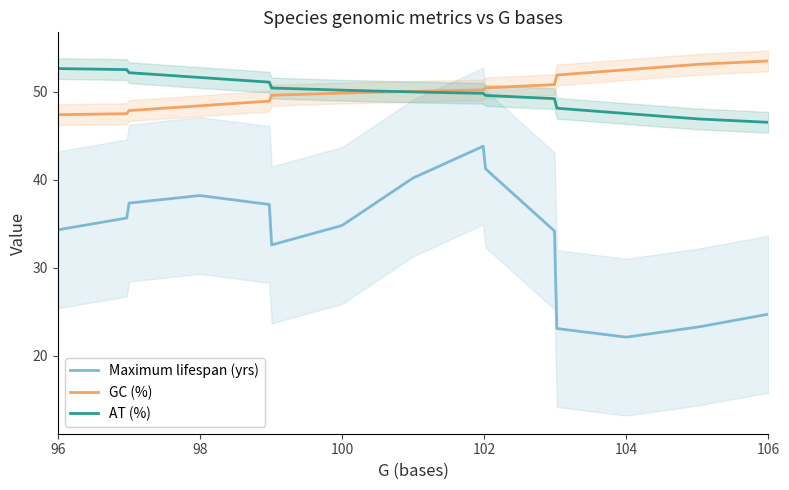

True or false: Maximum lifespan (yrs) and GC (%) cross at least once.

False